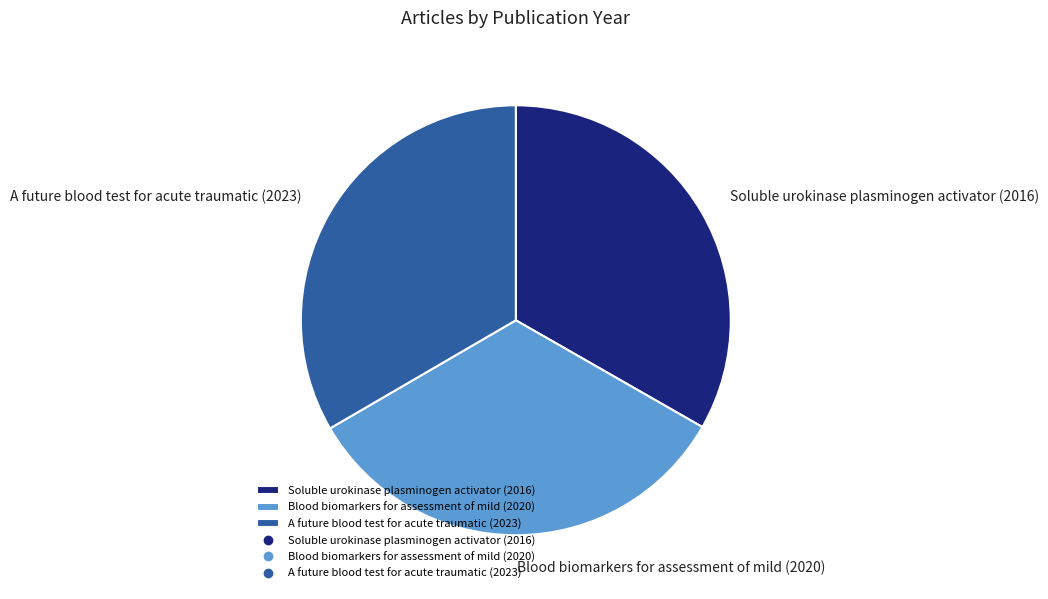

Approximately how many times larger is the value at A future blood test for acute traumatic (2023) compared to Soluble urokinase plasminogen activator (2016)?

1.0